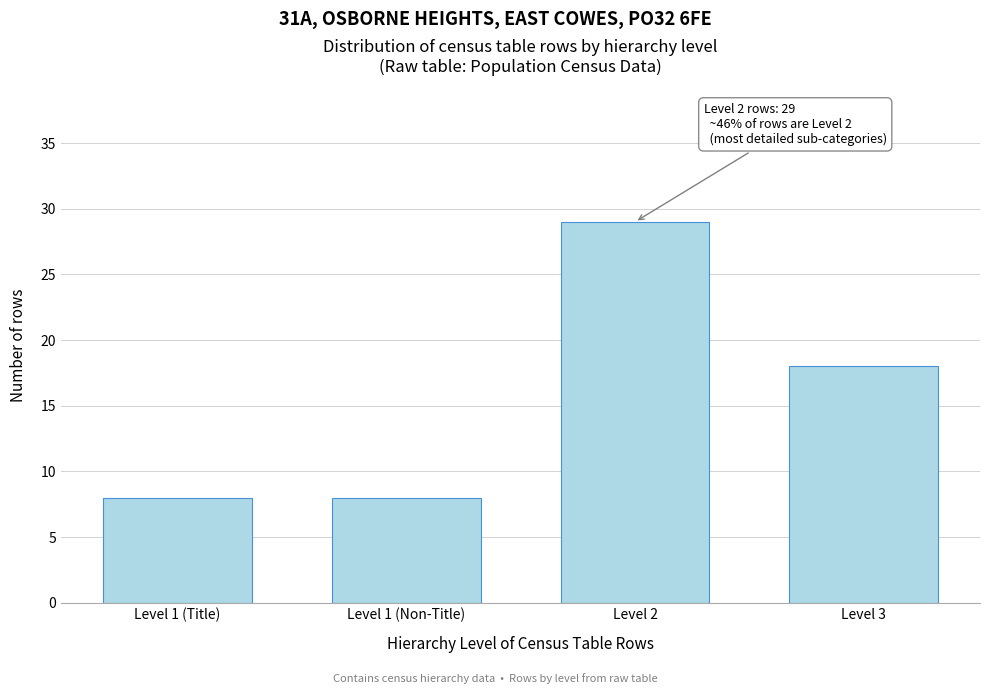

Reading right to left, transcribe all the data shown in this chart.

18	29	8	8